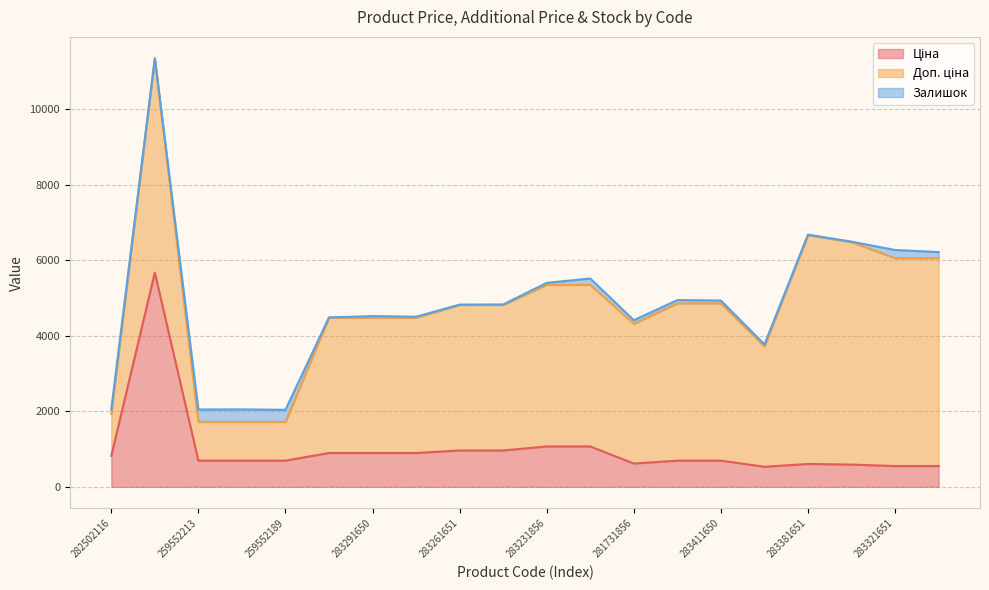

True or false: Доп. ціна has more than 1 points higher than both neighbors.

True